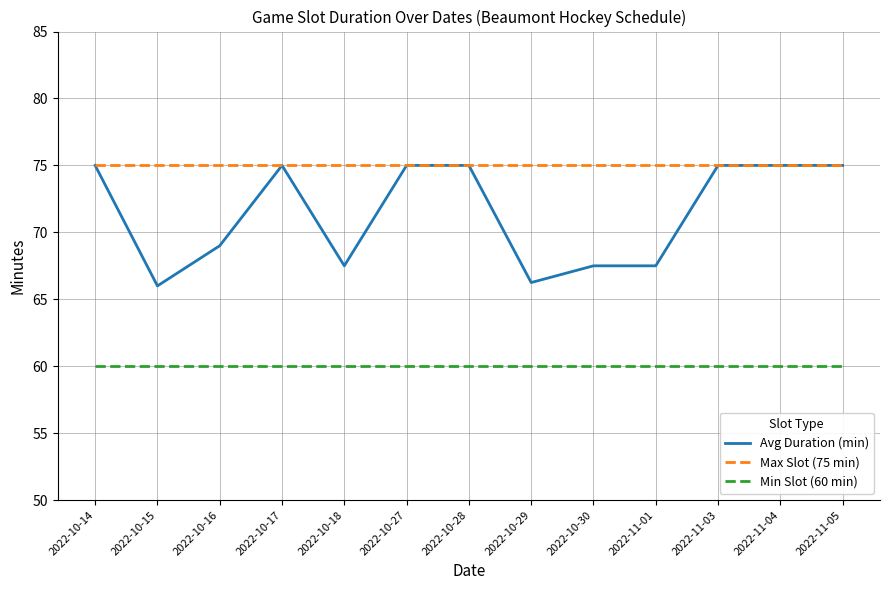

True or false: Avg Duration (min) has a value of 67.5 at 2022-10-30.

True